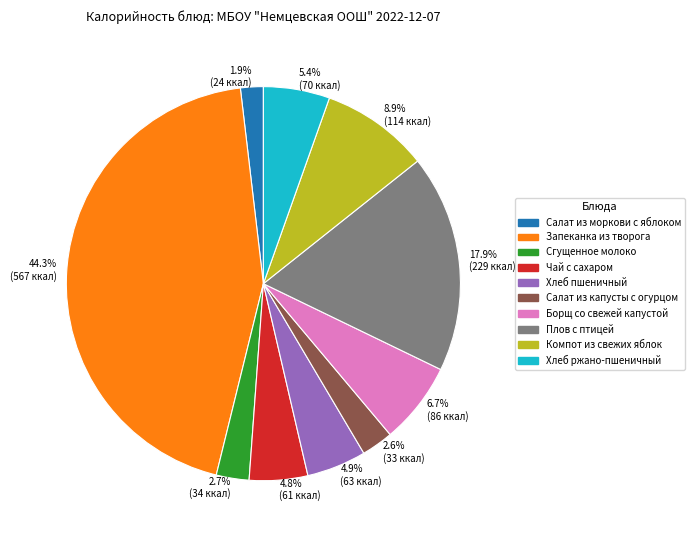

What is the smallest slice in the pie chart?

1.9% (24 ккал)